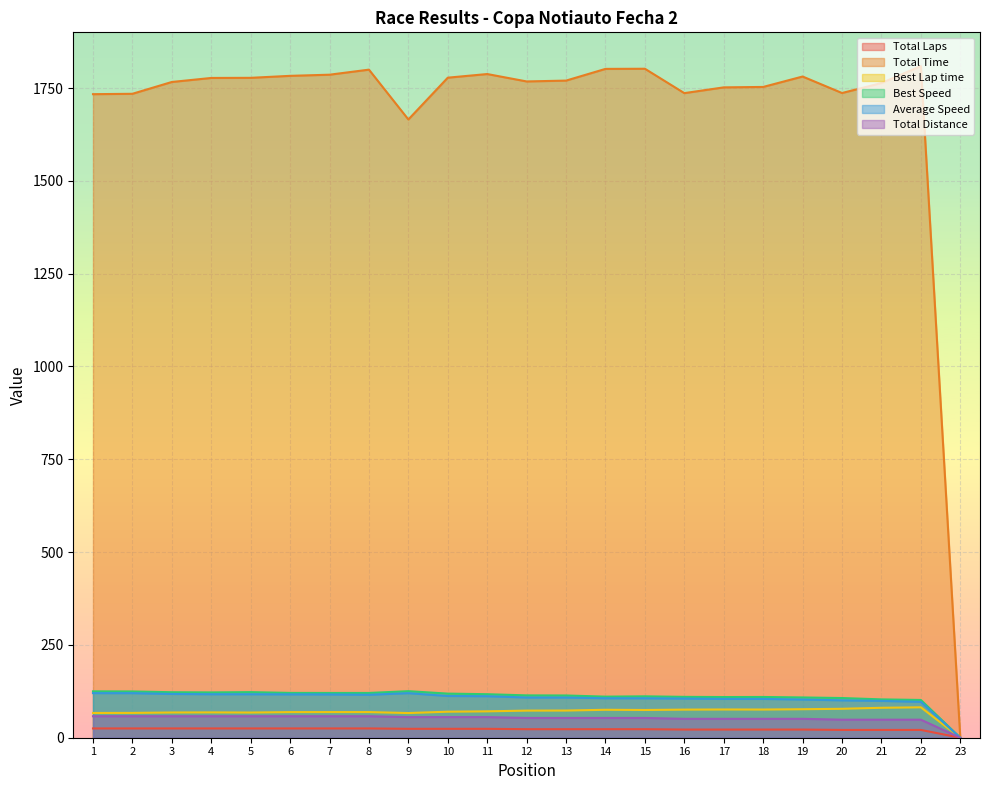

Which series changed the most between 7 and 9?

Total Time